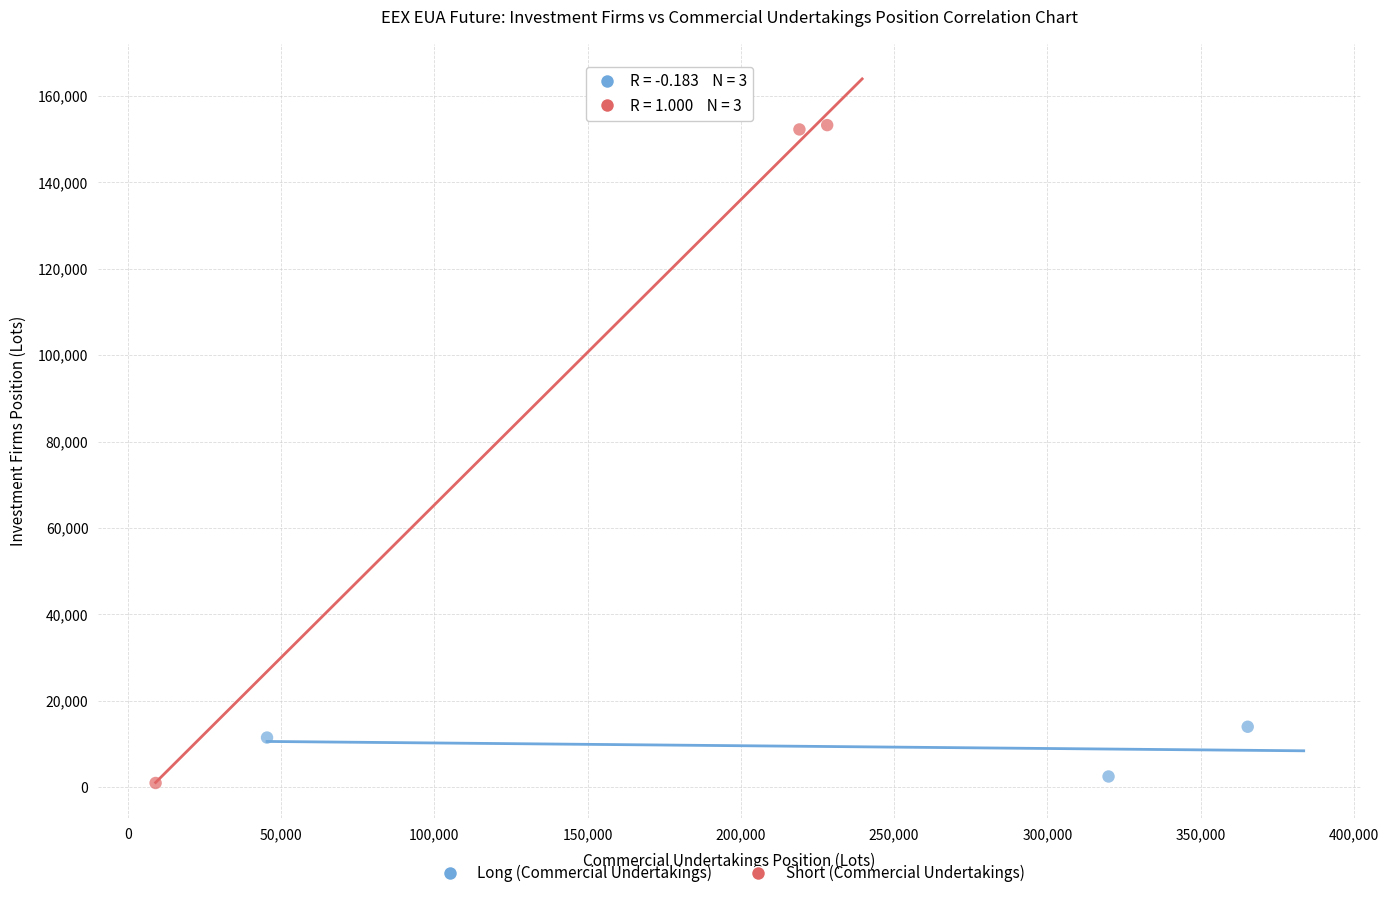

Which series has the widest spread of Y values?

Short (Commercial Undertakings)